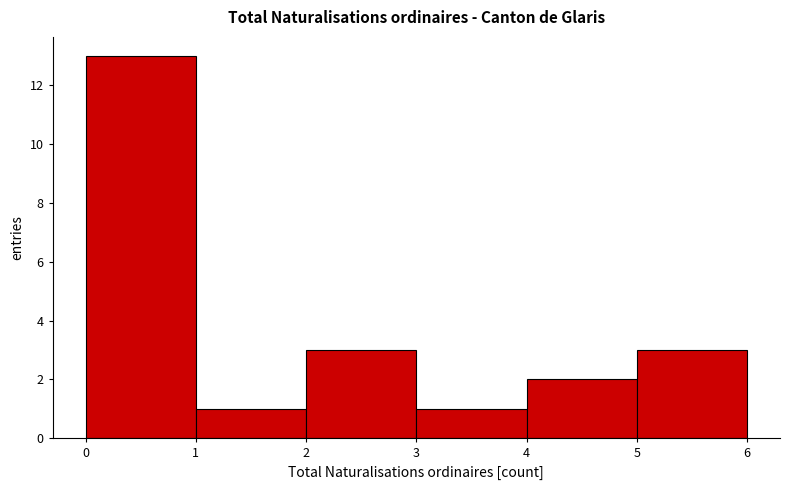

Over which range of the x-axis is the bar tallest?

0 to 1